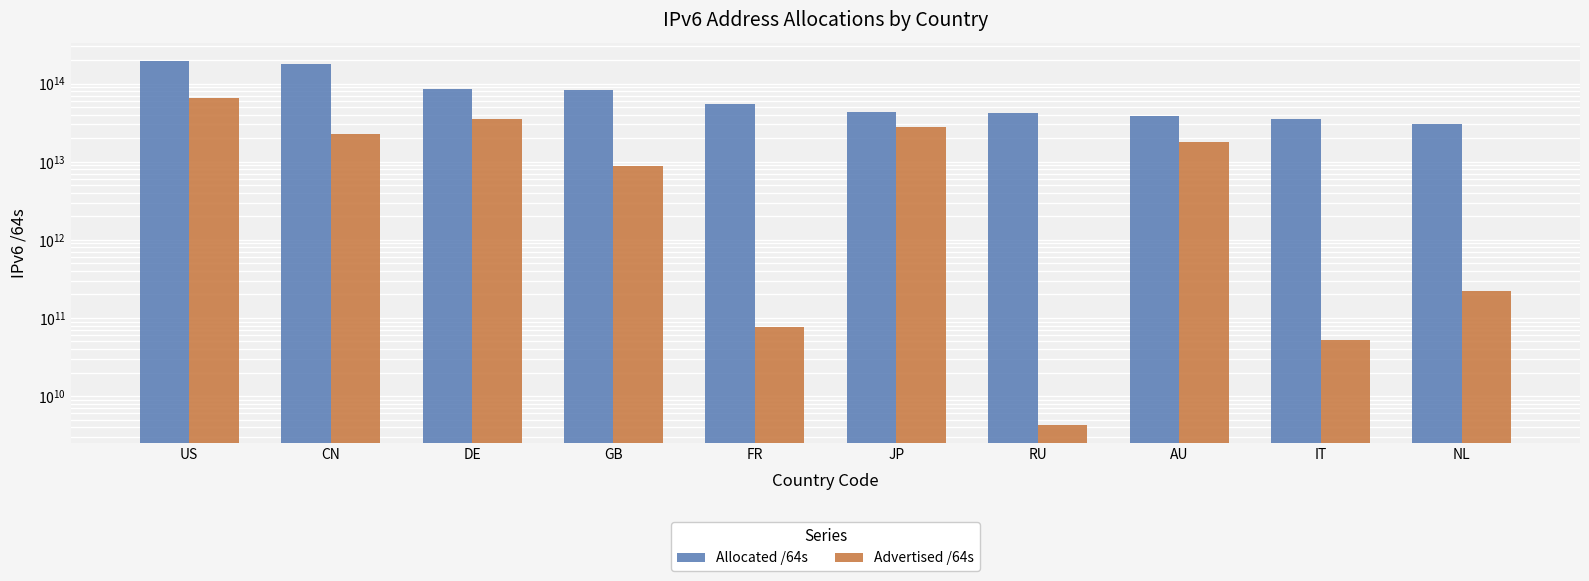

At which label does Allocated /64s reach its peak?

US